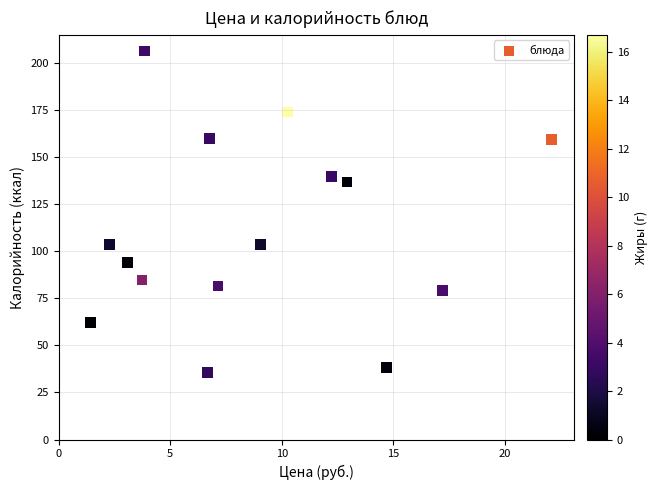

What is the range of X values (max minus min)?

20.6